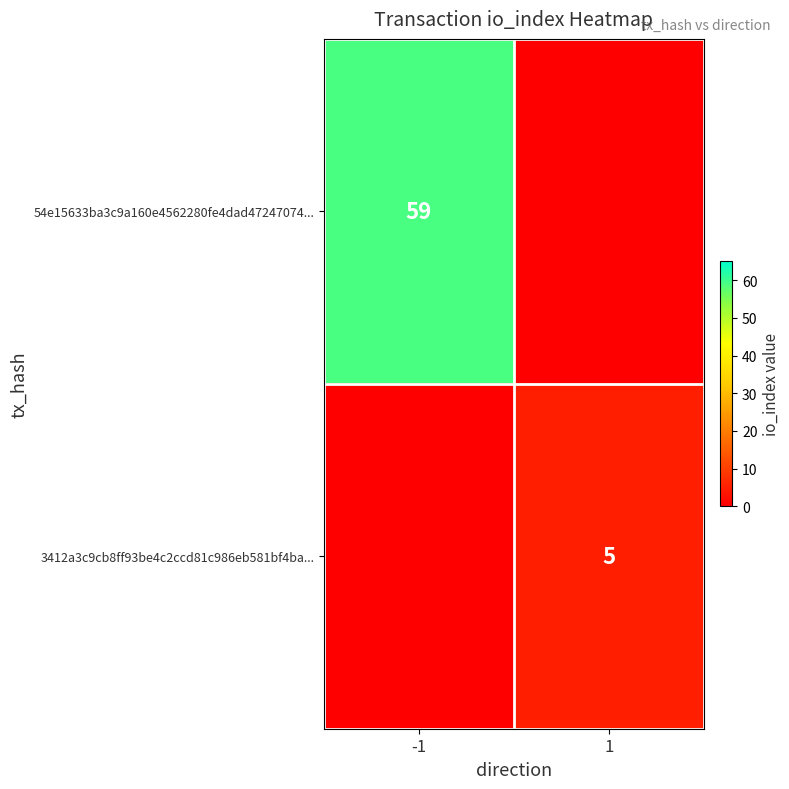

Is it true that 54e15633ba3c9a160e4562280fe4dad47247074... equals 59 at -1?

True